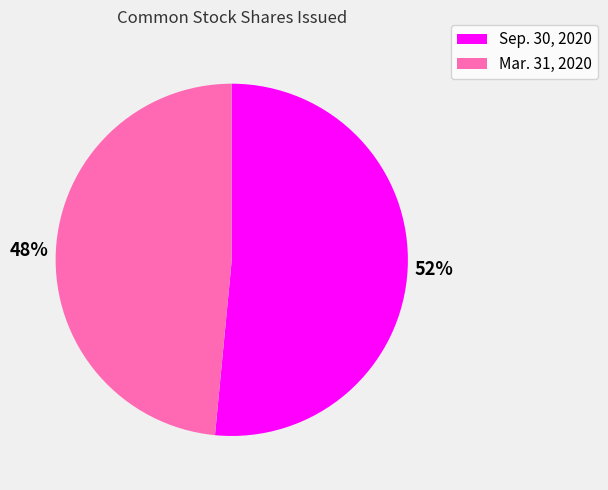

How many slices are in this pie chart?

2